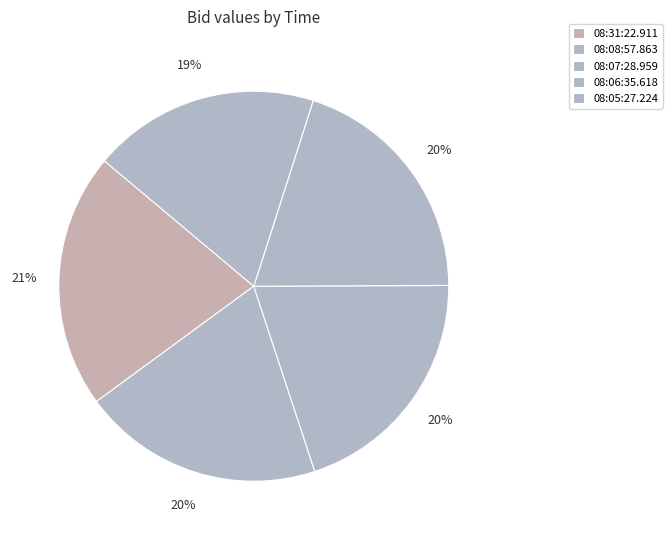

Is it true that 08:07:28.959 is 20% of the pie?

True